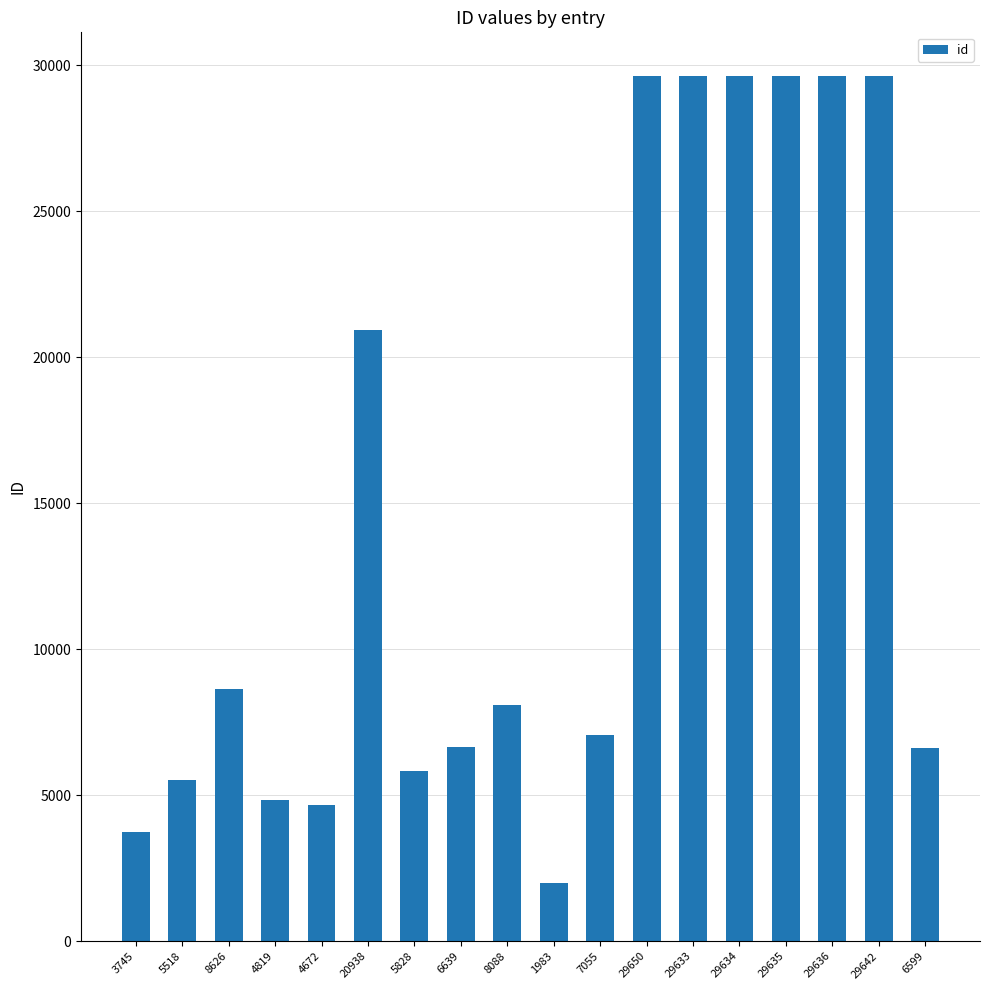

What is the difference between the second highest and second lowest values?

25897